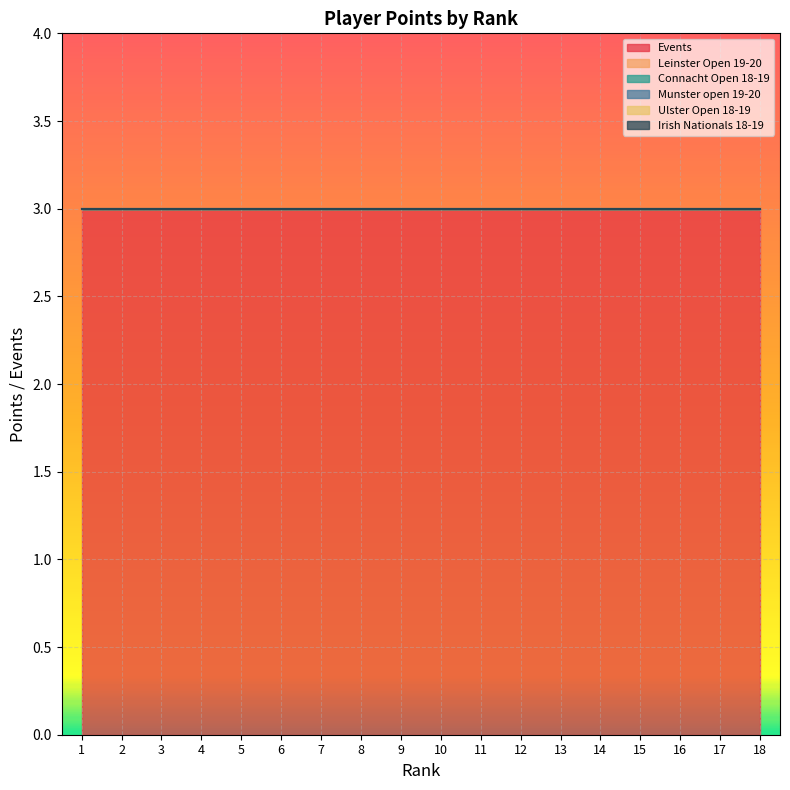

Where is Munster open 19-20 nearest to the value 0?

1